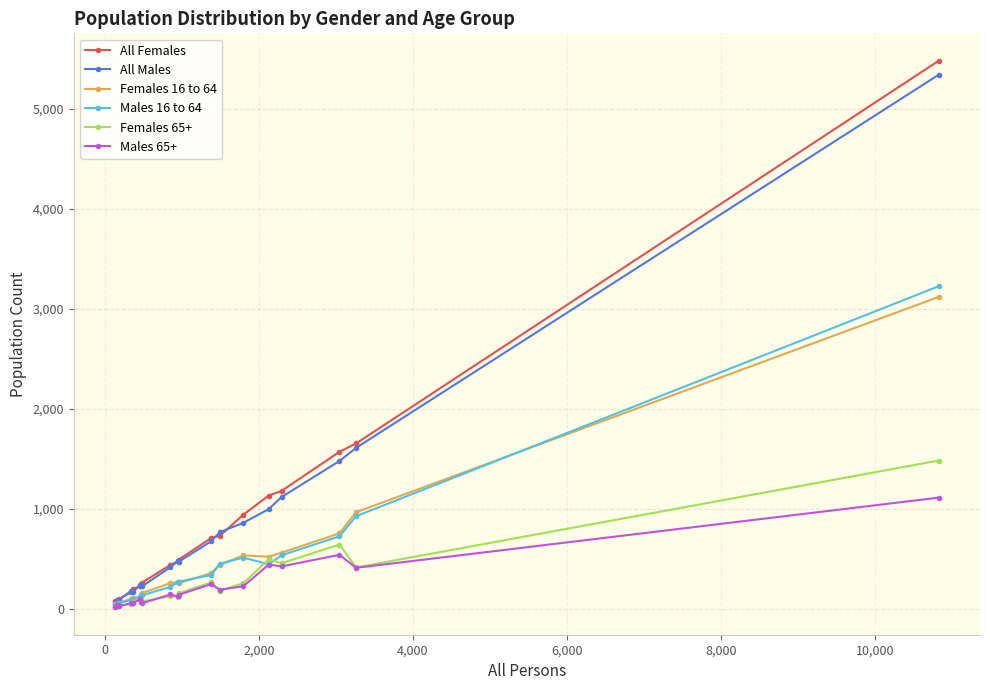

What is the average value of the Females 65+ series?

253